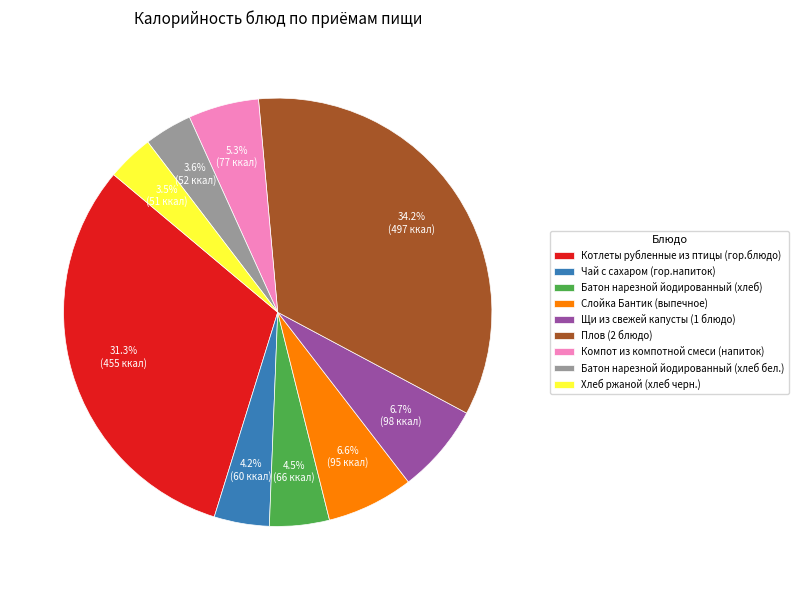

Which slice is the largest?

Плов (2 блюдо)